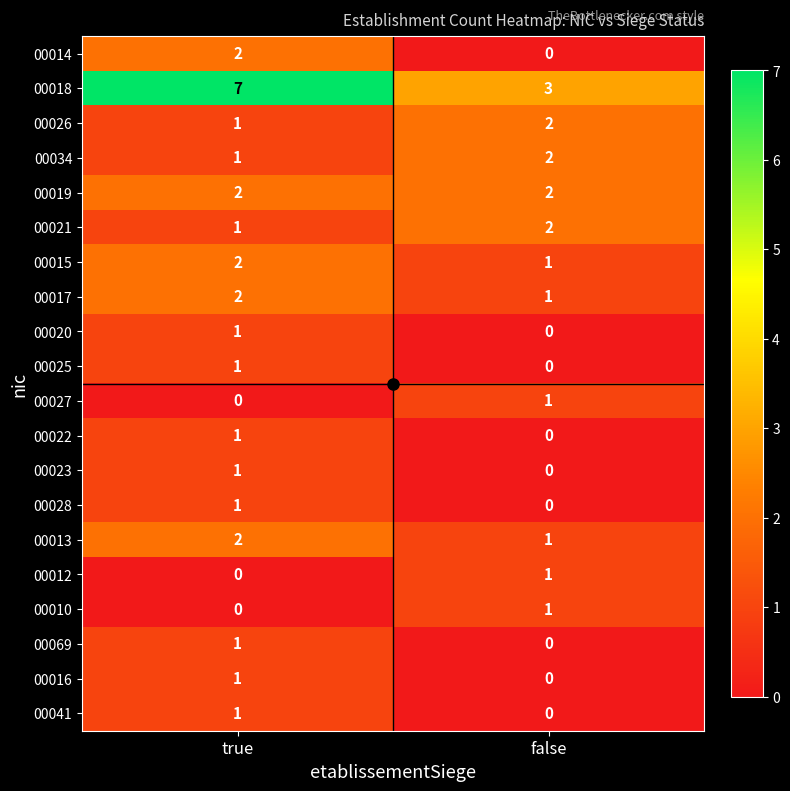

True or false: 00069 has a value of 1 at true.

True